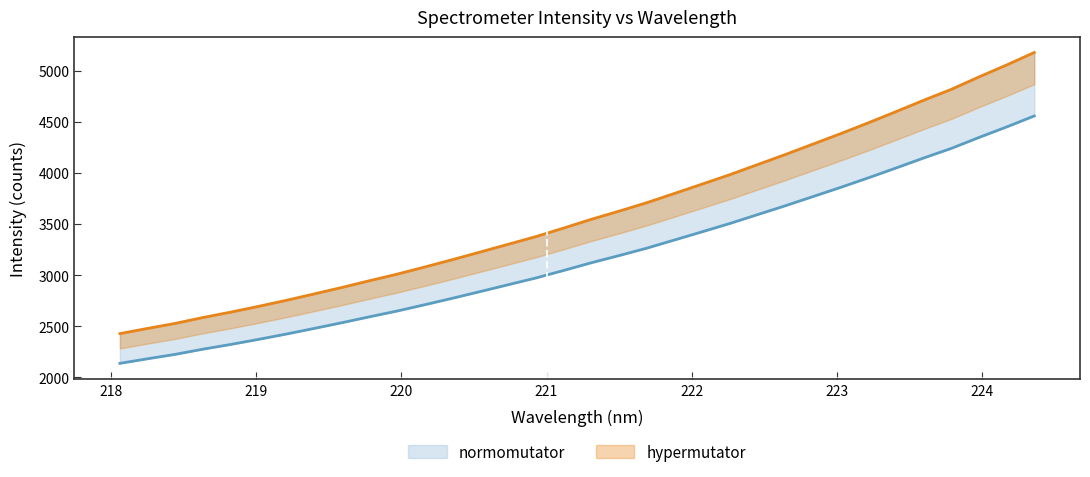

True or false: the data has more than 0 interior local peaks.

False